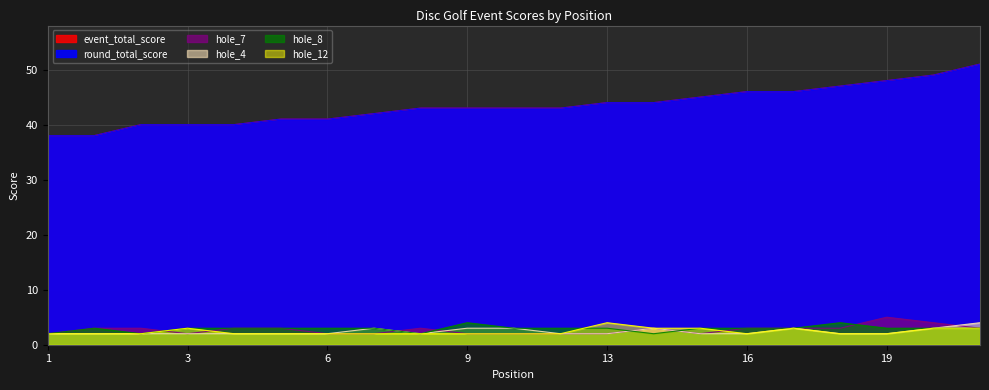

True or false: round_total_score and event_total_score cross at least once.

False